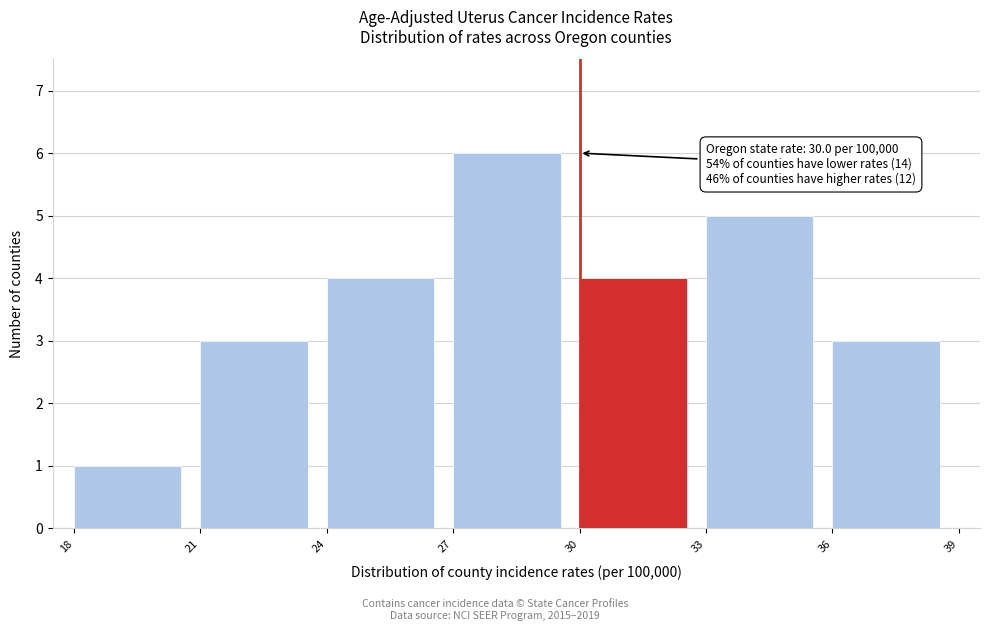

Over which range of the x-axis is the bar tallest?

27 to 30